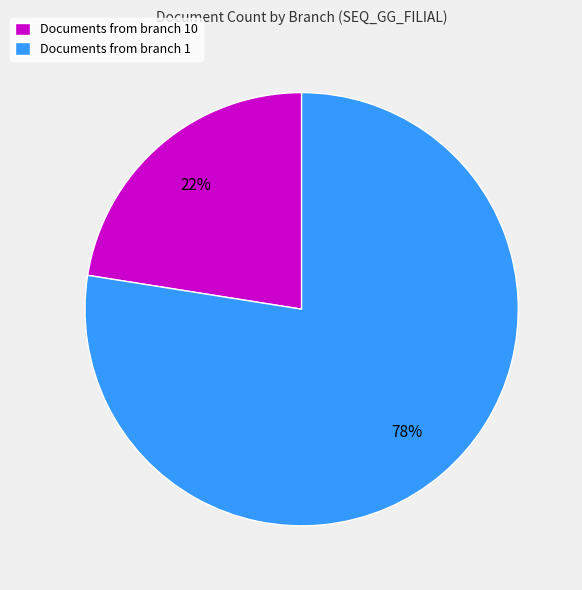

Is Documents from branch 1 the majority of the pie?

Yes